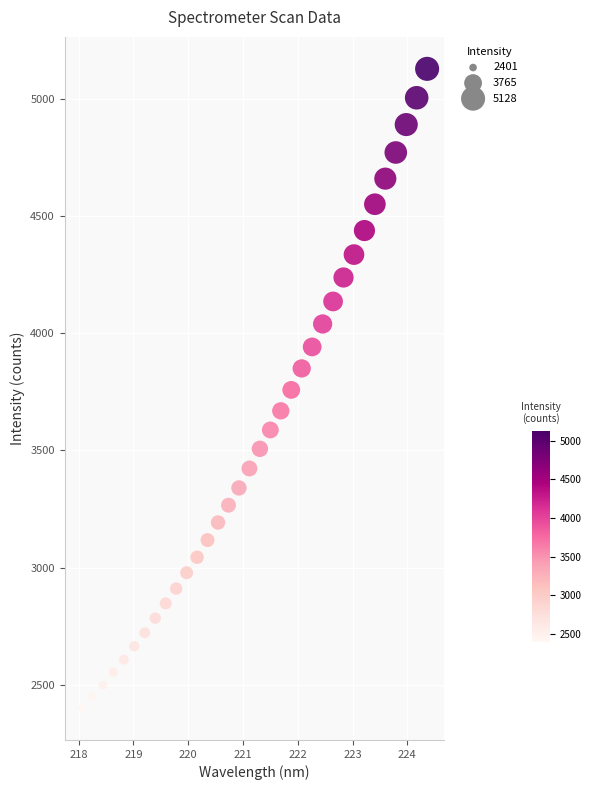

What is the range of X values (max minus min)?

6.3